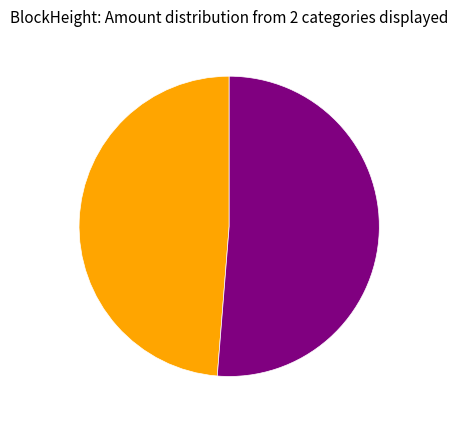

How many segments does this pie chart have?

2